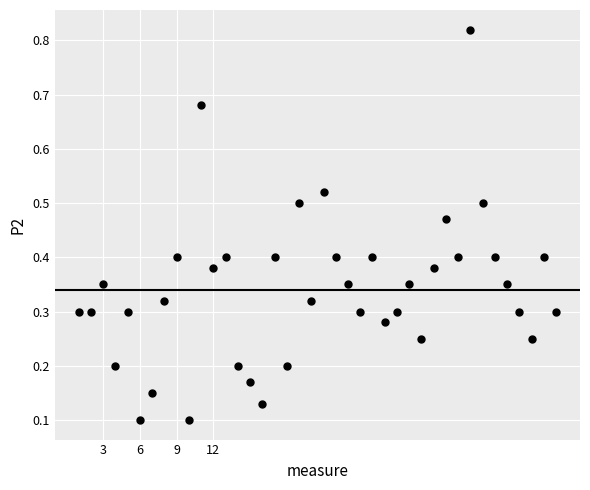

What is the range of X values (max minus min)?

39.0